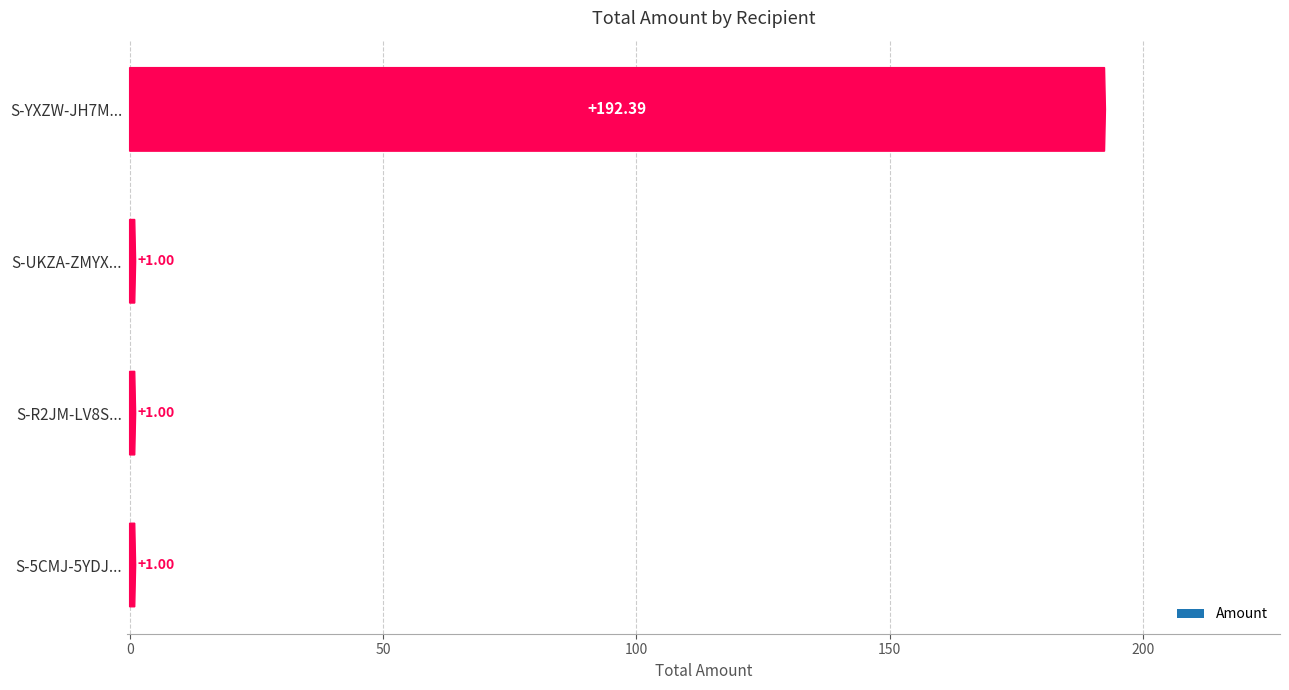

What is the ratio of the value at S-YXZW-JH7M-QKR9-9PKBN to the value at S-5CMJ-5YDJ-XC8S-FPFKT?

192.4